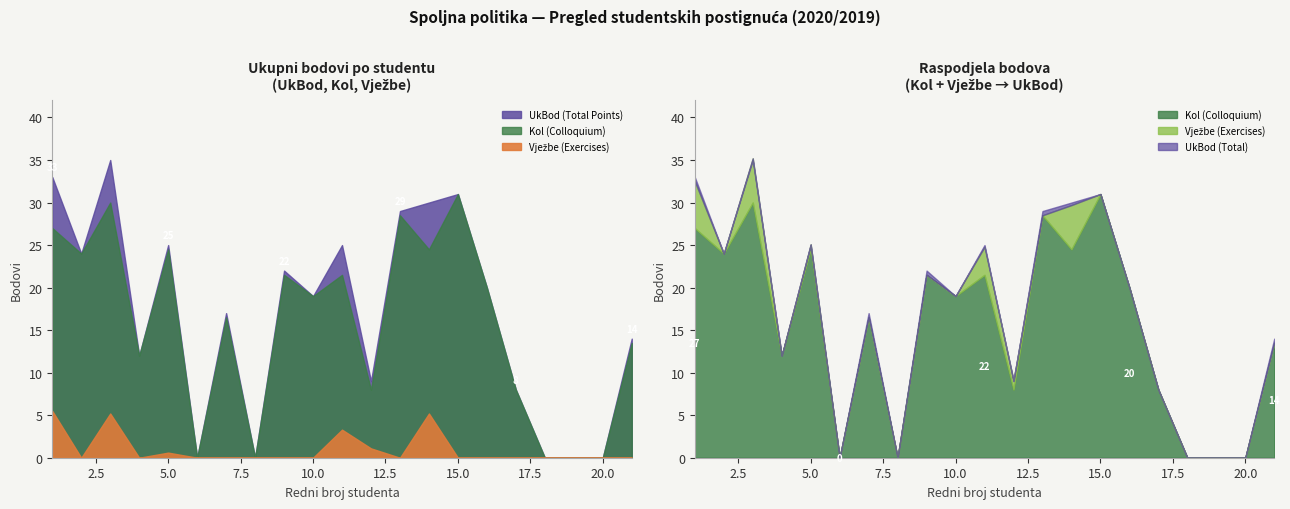

The Broj indexa (Index) series shows 8.5 at 3. True or false?

False